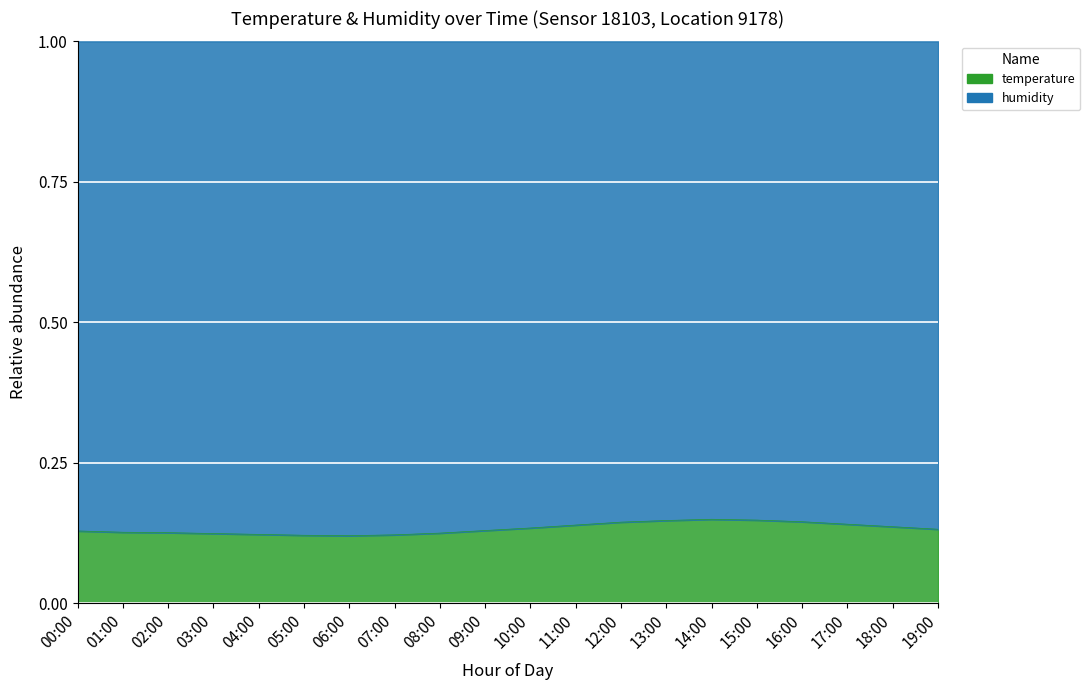

How many points are lower than both their immediate neighbors (excluding endpoints)?

1